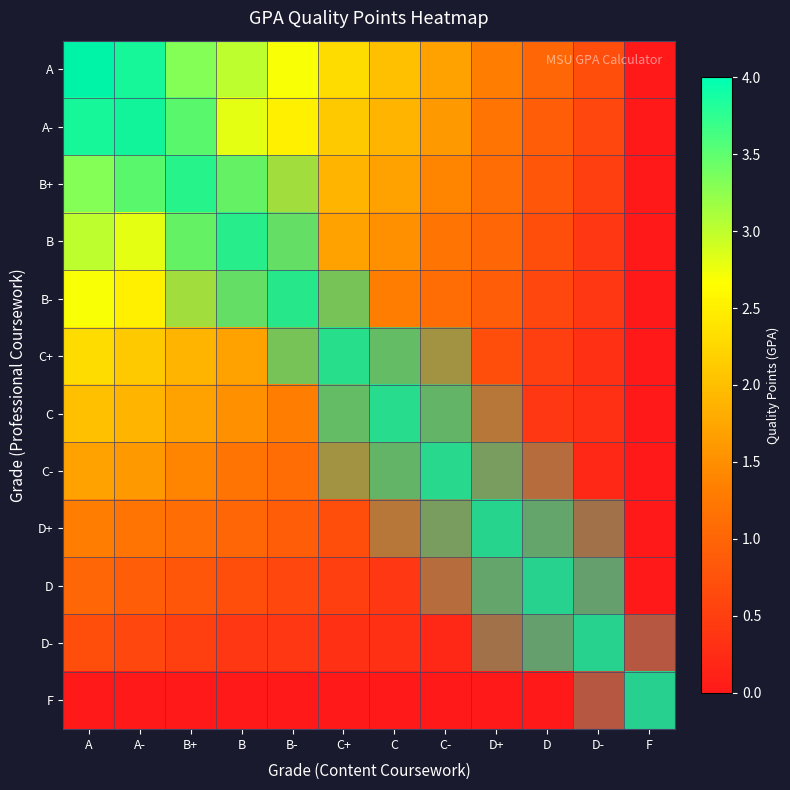

At which category is the sum across all series the highest?

A